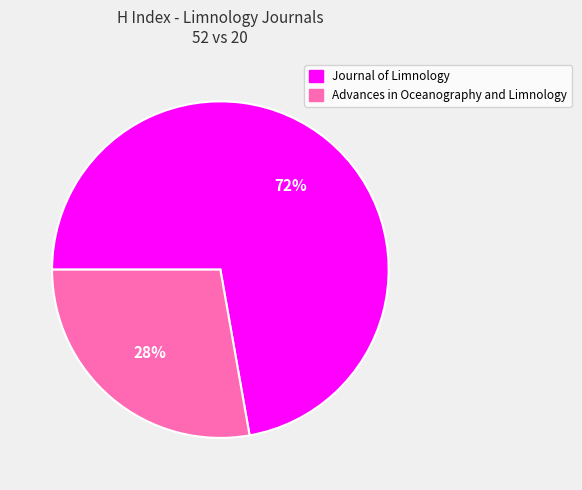

What percentage is the Advances in Oceanography and Limnology slice, to the nearest percent?

28%